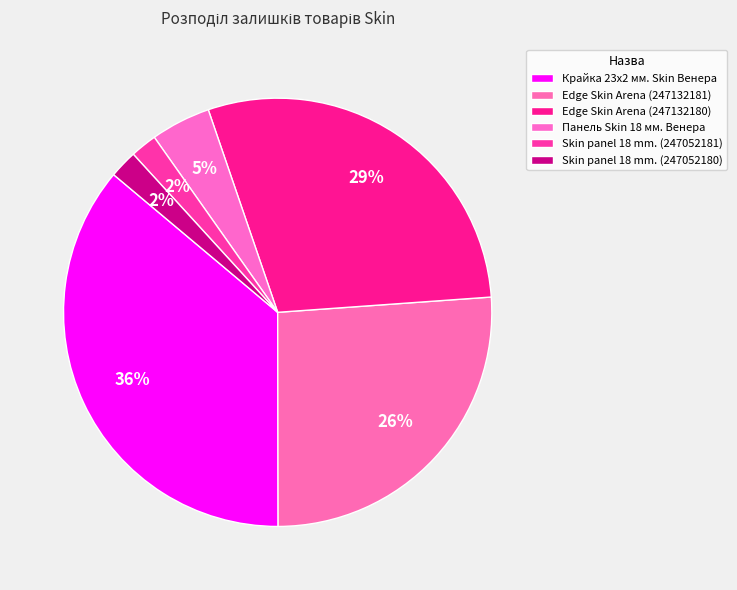

How many segments does this pie chart have?

6